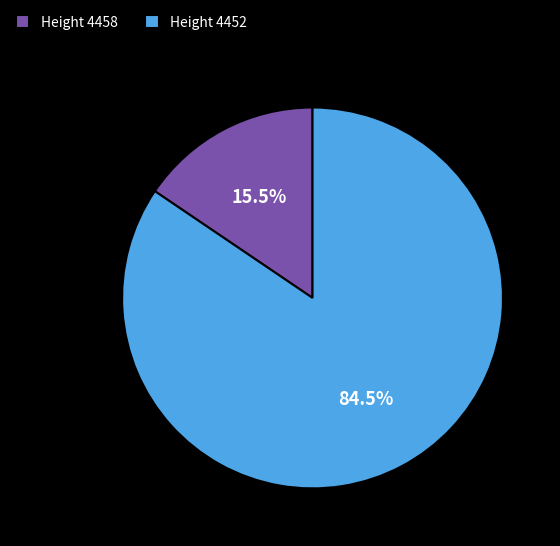

Rank the categories by value from lowest to highest.

Height 4458, Height 4452